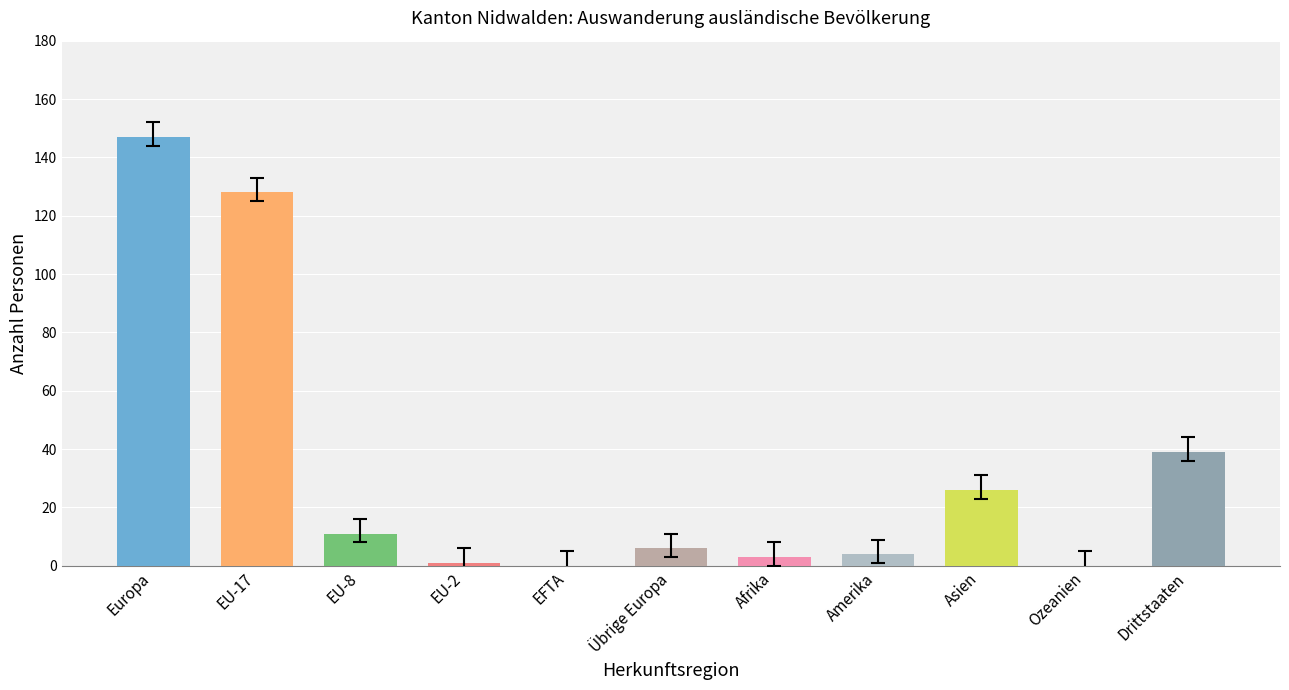

Reading left to right, what are all the values shown in this chart?

Europa=147	EU-17=128	EU-8=11	EU-2=1	EFTA=0	Übrige Europa=6	Afrika=3	Amerika=4	Asien=26	Ozeanien=0	Drittstaaten=39